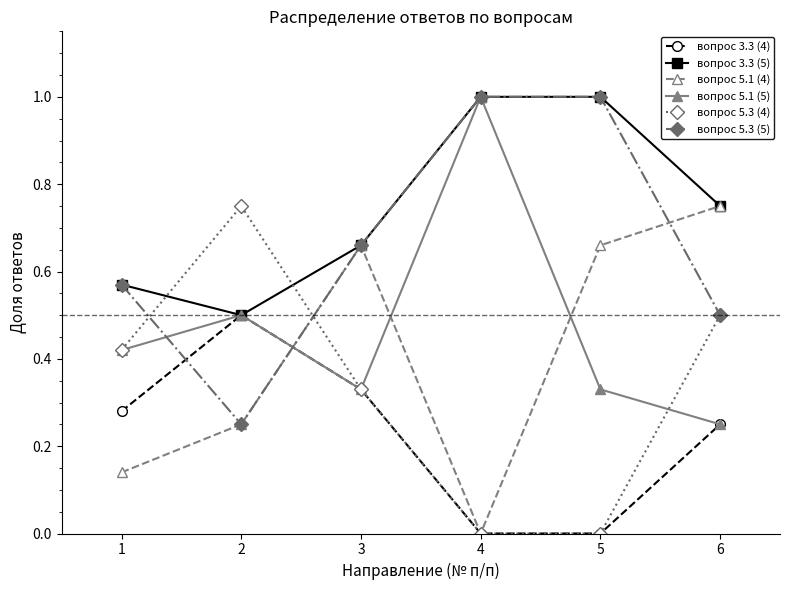

At how many categories does at least one series exceed 0?

6